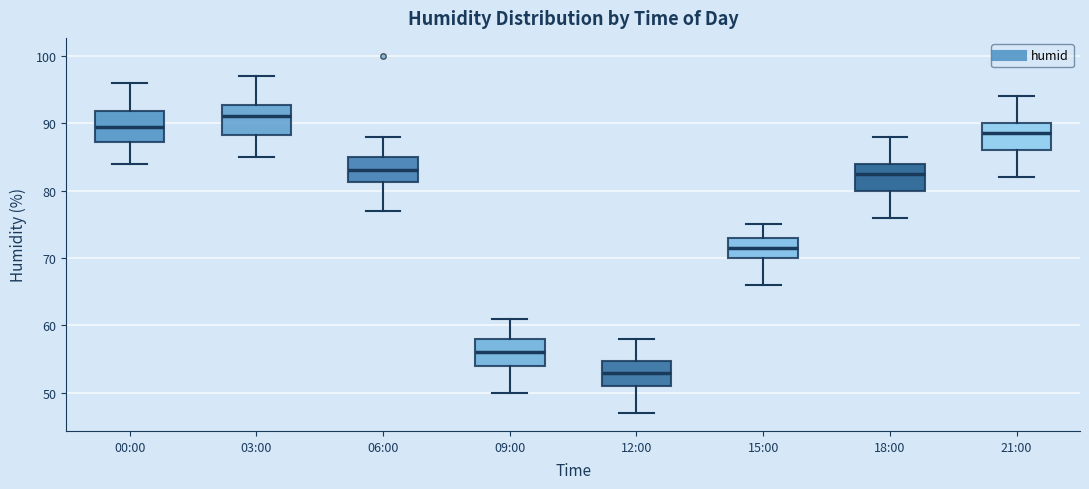

Reading left to right, read every box against the y-axis: the position of its median line, the range the box covers, and the ends of its whiskers. The values are not printed on the chart, so give them approximately, as read against the axis.

00:00: median 90, box 87 to 92, whiskers 84 to 96
03:00: median 91, box 88 to 93, whiskers 85 to 97
06:00: median 83, box 81 to 85, whiskers 77 to 88
09:00: median 56, box 54 to 58, whiskers 50 to 61
12:00: median 53, box 51 to 55, whiskers 47 to 58
15:00: median 72, box 70 to 73, whiskers 66 to 75
18:00: median 83, box 80 to 84, whiskers 76 to 88
21:00: median 89, box 86 to 90, whiskers 82 to 94